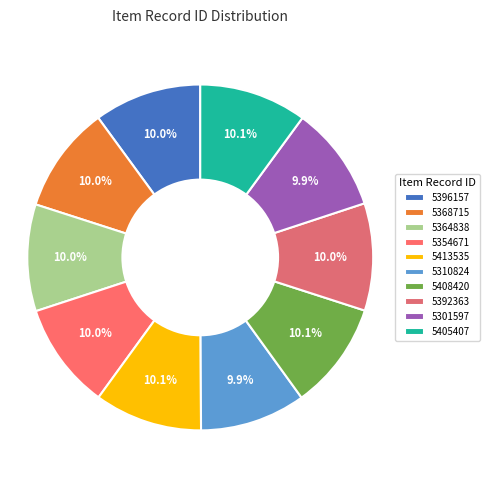

How many slices are in this pie chart?

10